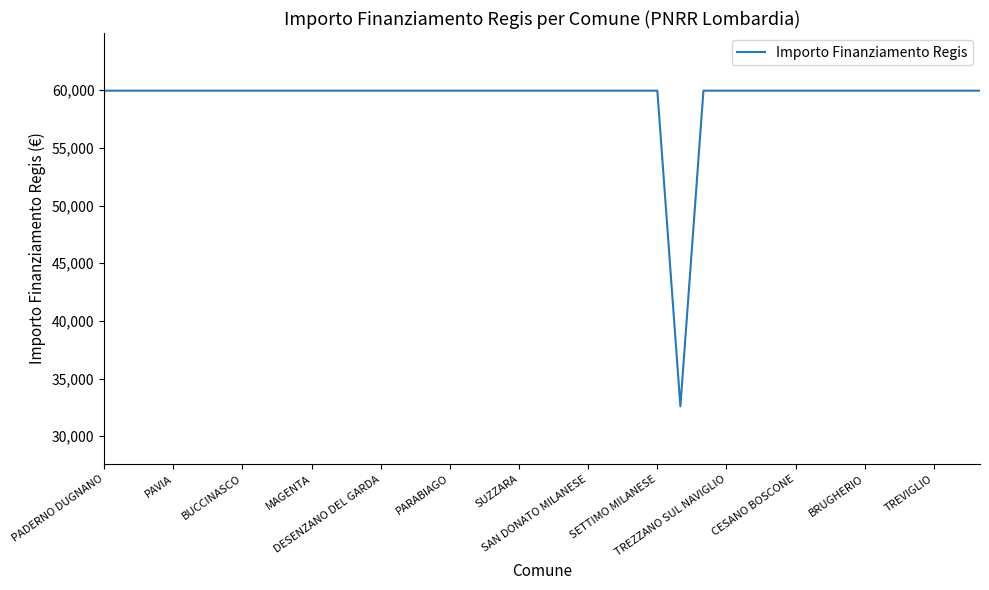

What is the maximum value shown in the chart?

59966